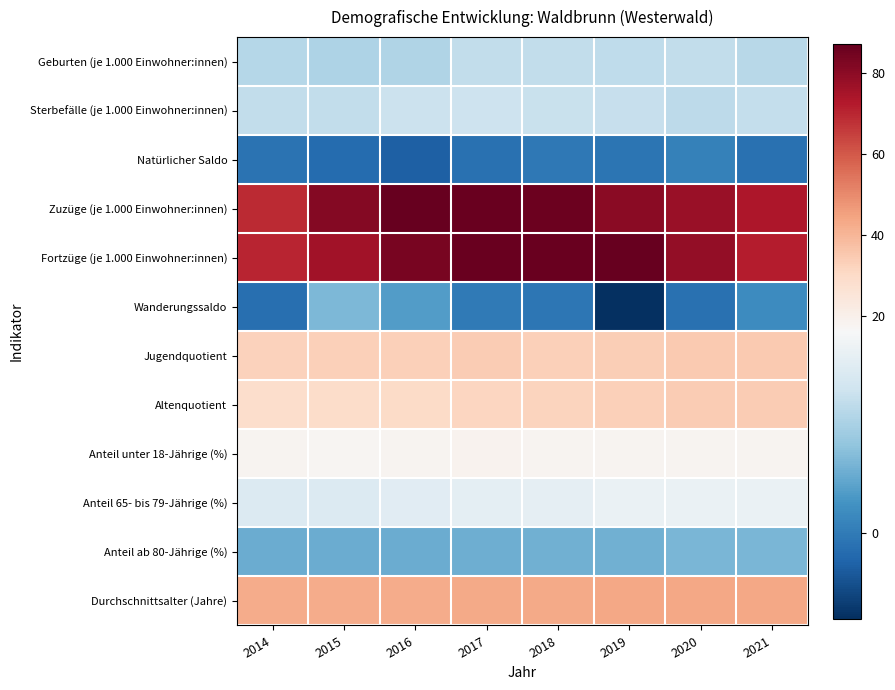

Reading left to right, transcribe all the data shown in this chart.

Geburten (je 1.000 Einwohner:innen): 2014=9.7	2015=9.0	2016=9.3	2017=10.5	2018=10.6	2019=10.3	2020=10.6	2021=9.8
Sterbefälle (je 1.000 Einwohner:innen): 2014=10.5	2015=10.6	2016=11.3	2017=11.4	2018=11.0	2019=10.9	2020=10.1	2021=10.7
Natürlicher Saldo: 2014=-0.8	2015=-1.6	2016=-2.7	2017=-1.1	2018=-0.4	2019=-0.6	2020=0.5	2021=-1.0
Zuzüge (je 1.000 Einwohner:innen): 2014=69.2	2015=81.4	2016=86.7	2017=86.3	2018=85.8	2019=80.3	2020=77.7	2021=73.7
Fortzüge (je 1.000 Einwohner:innen): 2014=70.4	2015=75.6	2016=83.4	2017=86.4	2018=86.3	2019=87.2	2020=78.8	2021=72.2
Wanderungssaldo: 2014=-1.2	2015=5.8	2016=3.3	2017=-0.2	2018=-0.5	2019=-6.9	2020=-1.0	2021=1.6
Jugendquotient: 2014=32.6	2015=33.0	2016=33.3	2017=34.1	2018=33.0	2019=33.4	2020=34.8	2021=34.8
Altenquotient: 2014=28.7	2015=29.0	2016=29.8	2017=31.2	2018=31.9	2019=32.9	2020=34.2	2021=34.1
Anteil unter 18-Jährige (%): 2014=17.9	2015=17.7	2016=17.9	2017=18.5	2018=18.3	2019=18.1	2020=18.4	2021=18.4
Anteil 65- bis 79-Jährige (%): 2014=13.0	2015=13.1	2016=13.5	2017=14.0	2018=14.2	2019=14.7	2020=14.6	2021=14.6
Anteil ab 80-Jährige (%): 2014=4.8	2015=4.8	2016=4.8	2017=4.9	2018=5.1	2019=5.1	2020=5.7	2021=5.6
Durchschnittsalter (Jahre): 2014=42.7	2015=42.6	2016=42.7	2017=42.9	2018=43.2	2019=43.4	2020=43.4	2021=43.4